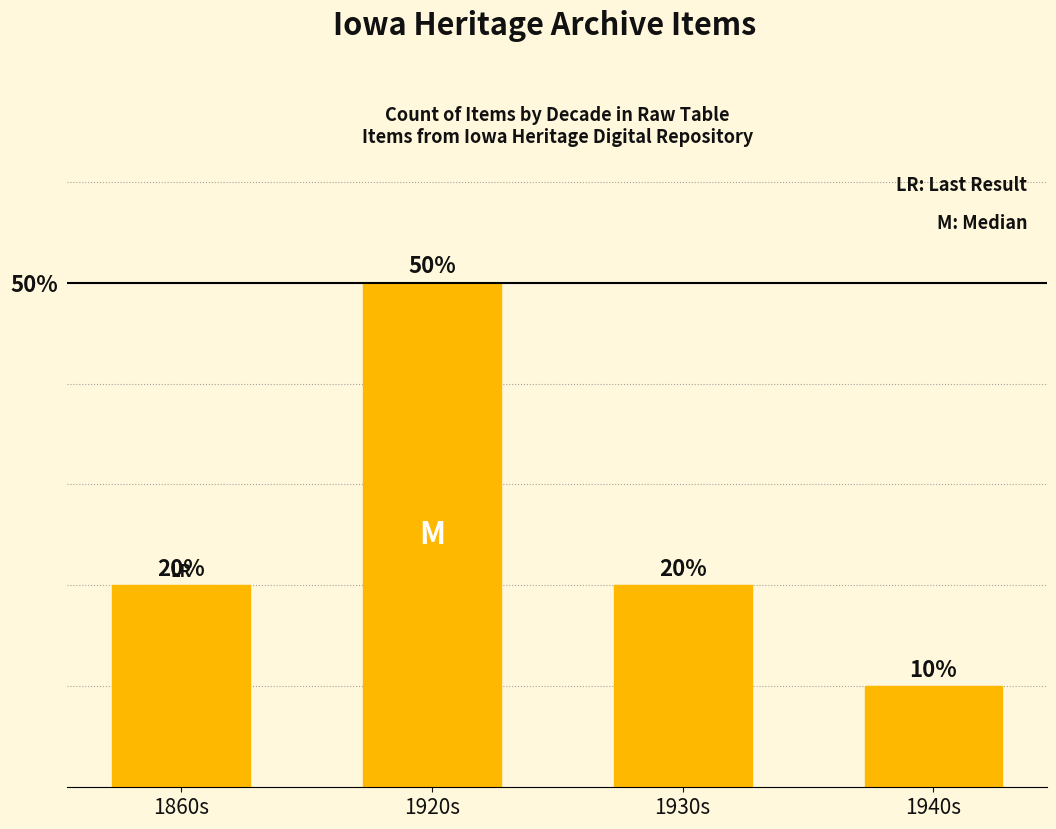

Reading left to right, transcribe all the data shown in this chart.

1860s=20	1920s=50	1930s=20	1940s=10